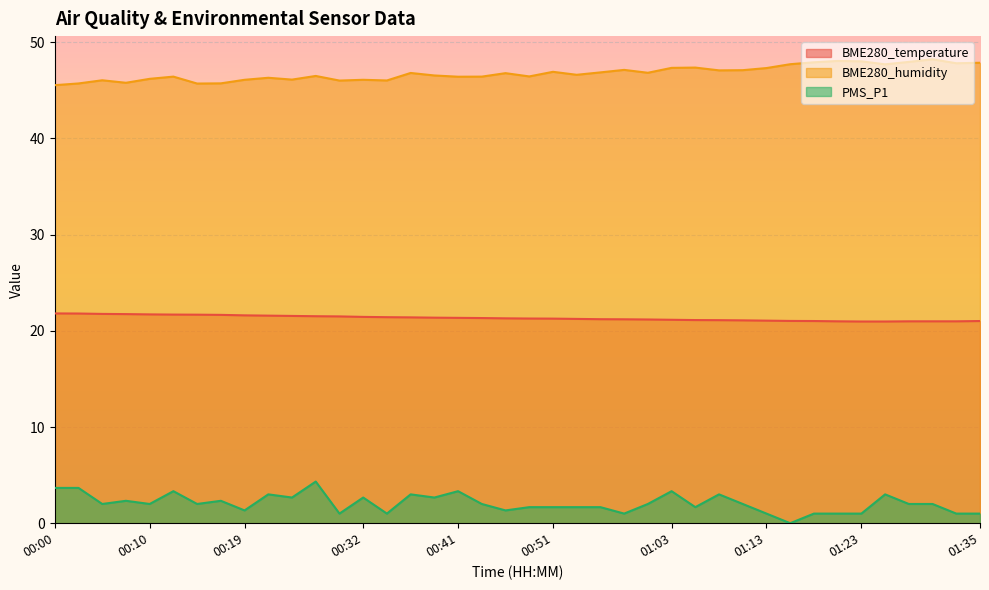

True or false: BME280_humidity and PMS_P1 intersect in this chart.

False